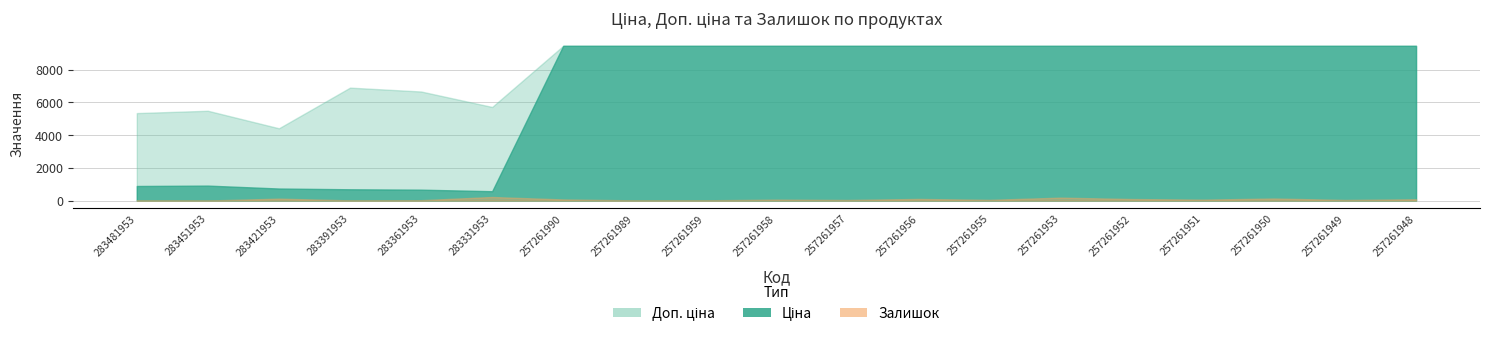

At which category is the sum across all series the highest?

257261953